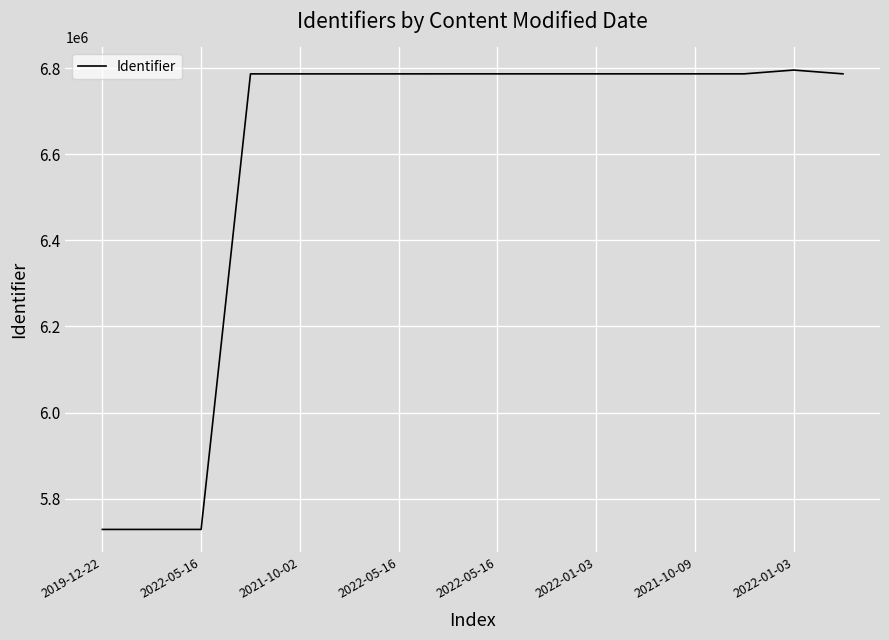

What is the greatest value displayed?

6795621